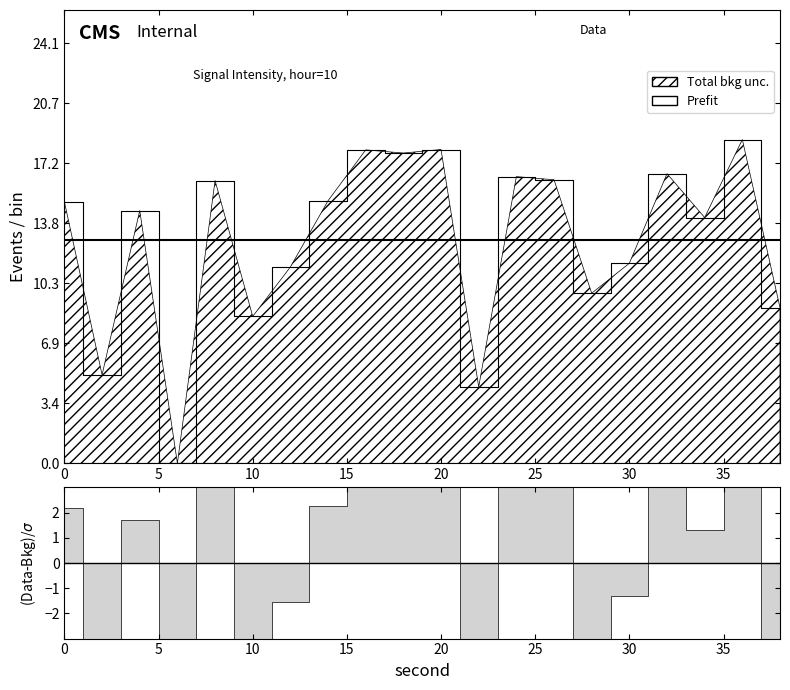

What is the difference between the second highest and minimum values?

18.0